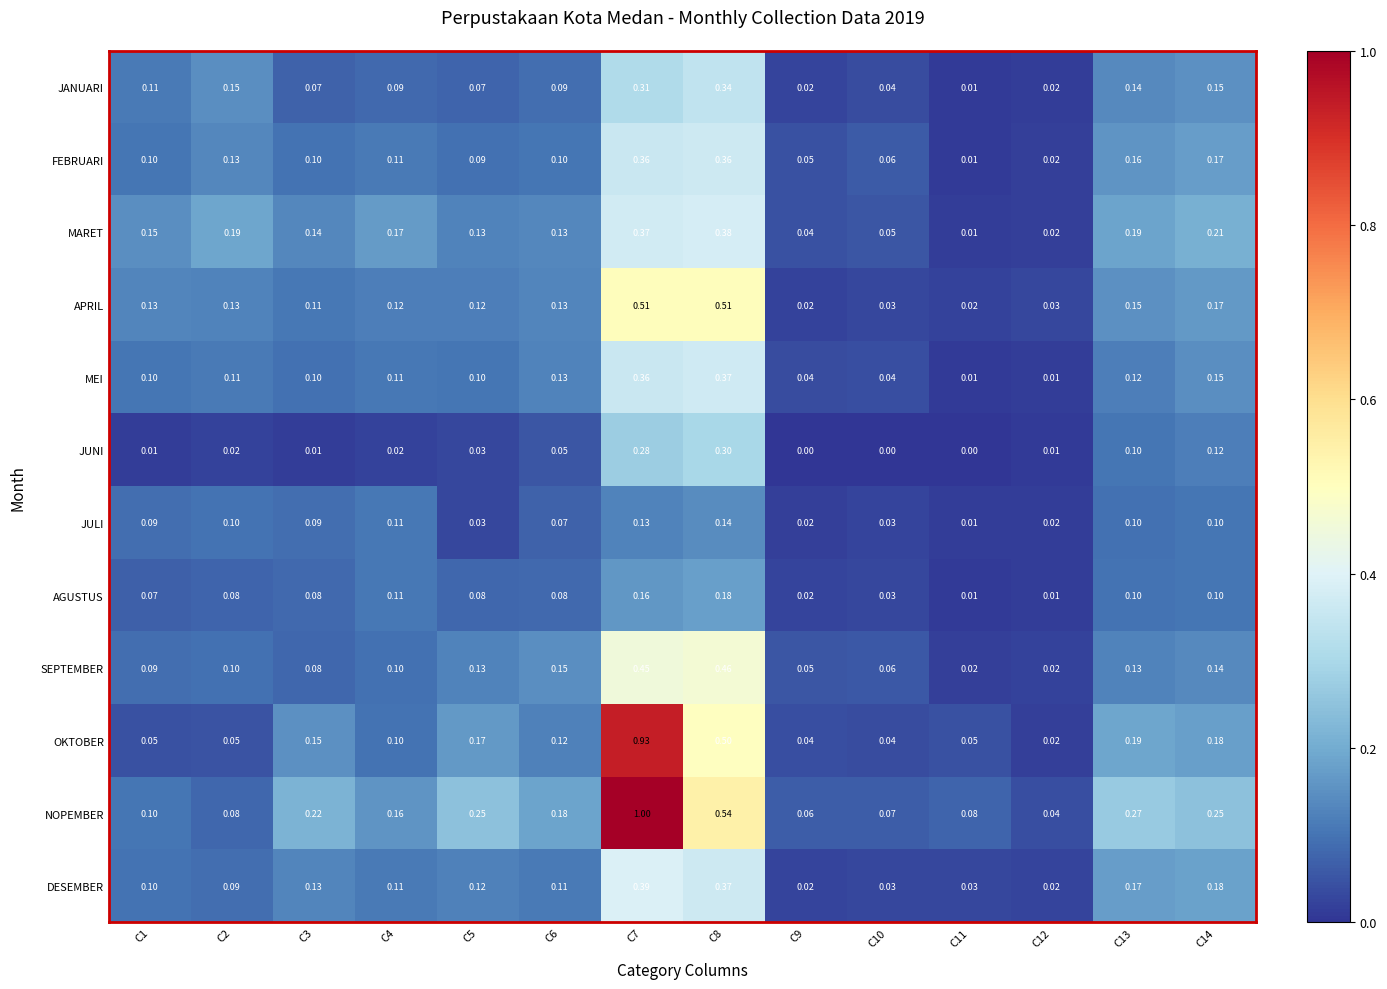

Is the value of JULI at C13 greater than the value of OKTOBER at C13?

No